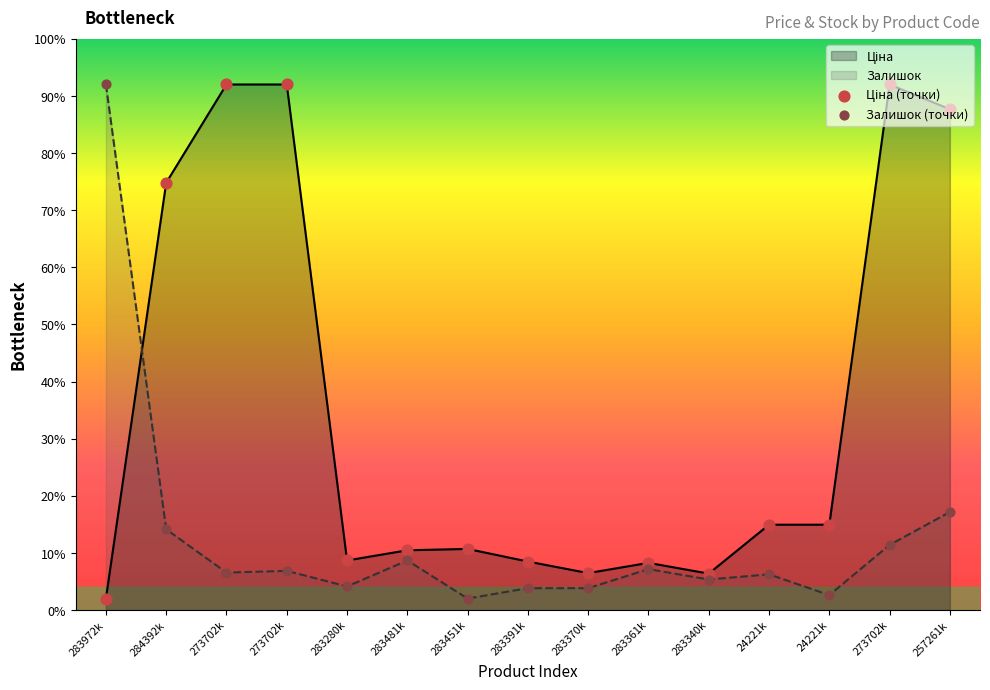

Is the value of Ціна at 283340k greater than the value of Залишок at 283370k?

Yes